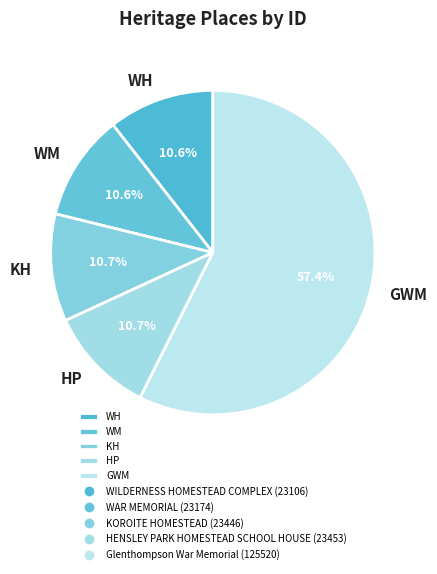

Which category has the biggest portion of the pie?

GWM